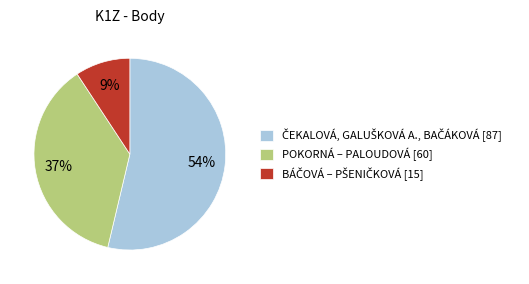

The POKORNÁ – PALOUDOVÁ [60] slice represents 31% of the pie. True or false?

False